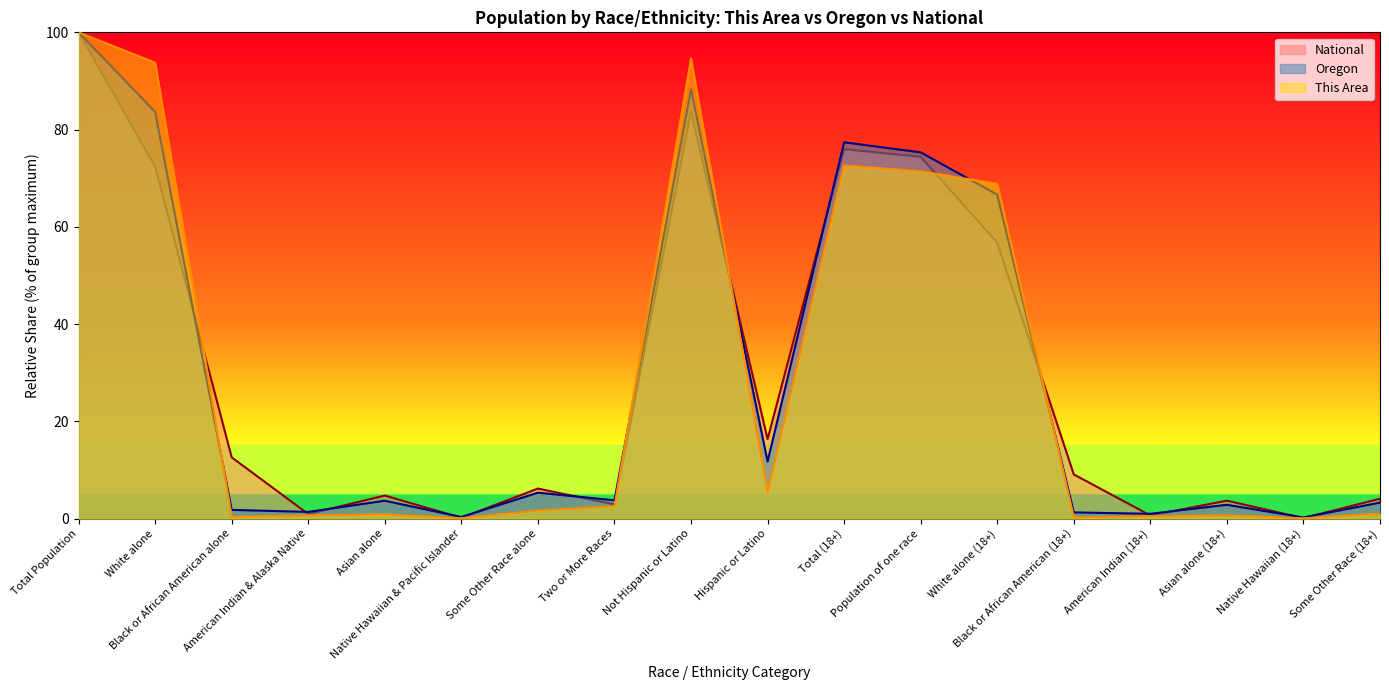

Where do This Area and Oregon first cross each other?

White alone and Black or African American alone